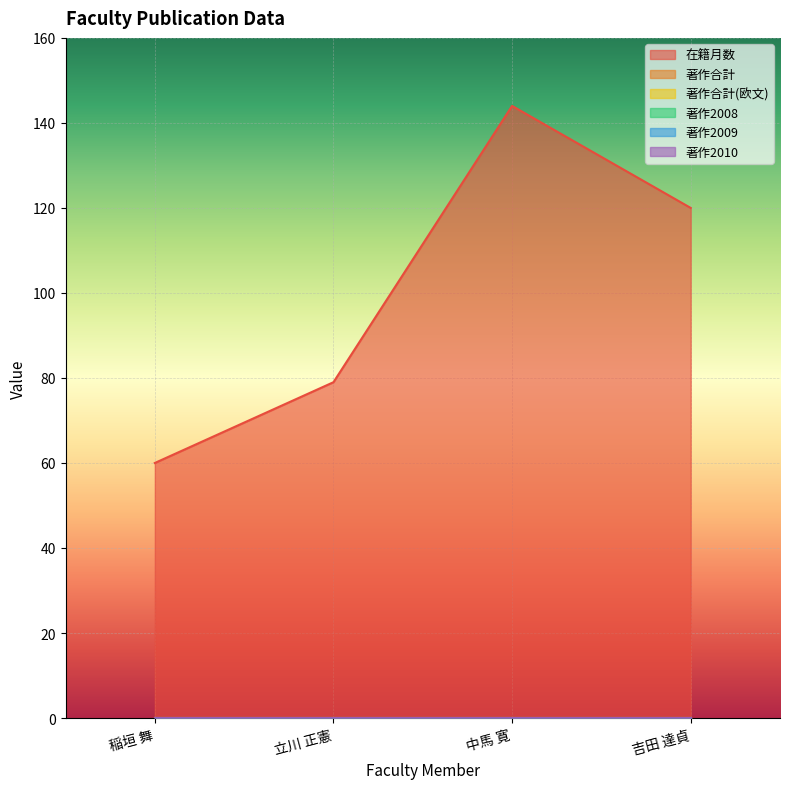

How many lines are shown in the chart?

6